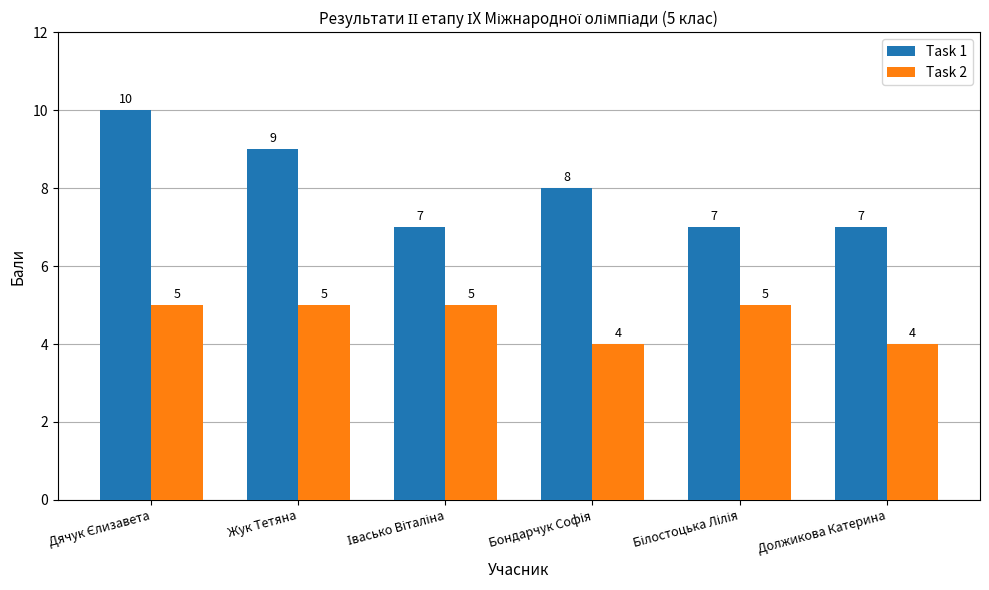

What are all the series names shown in the legend?

Task 1, Task 2